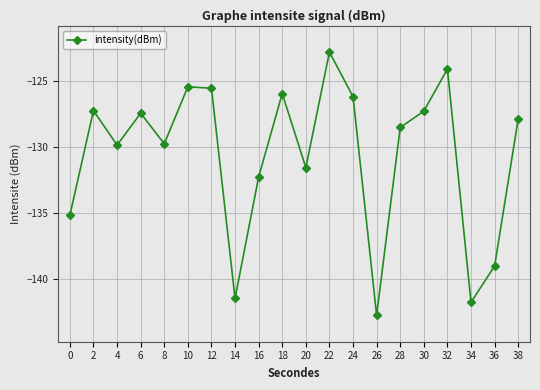

What is the difference between the maximum and second lowest values?

18.9